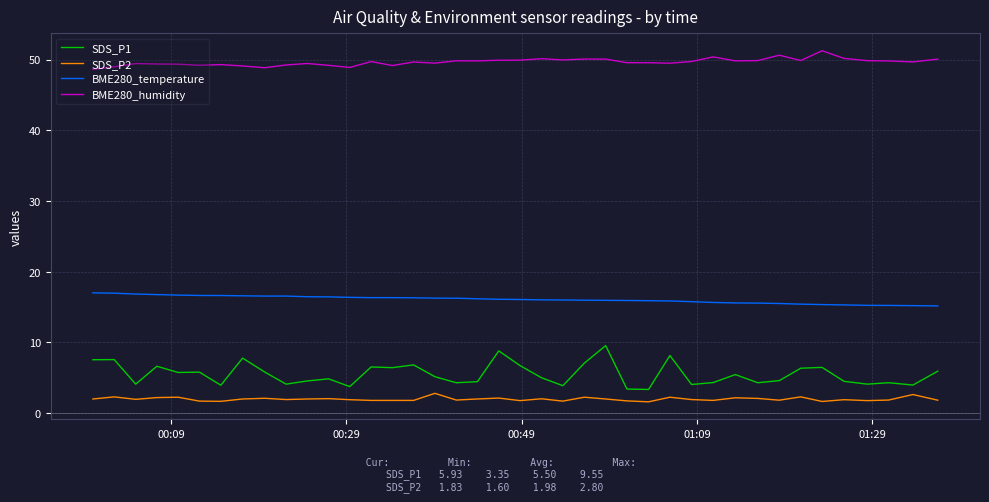

What is the greatest value displayed?

51.2